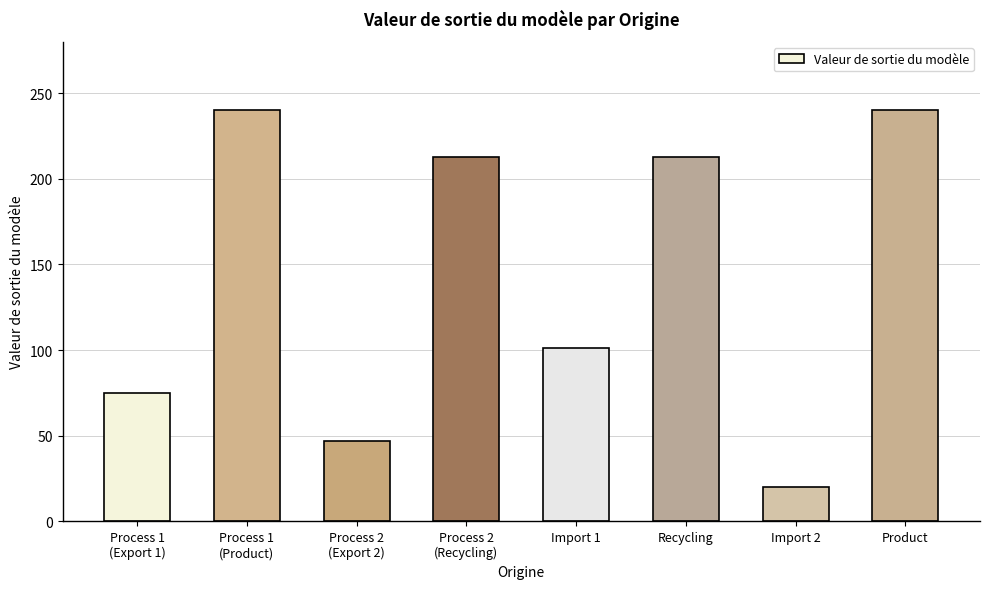

What is the maximum value shown in the chart?

240.0